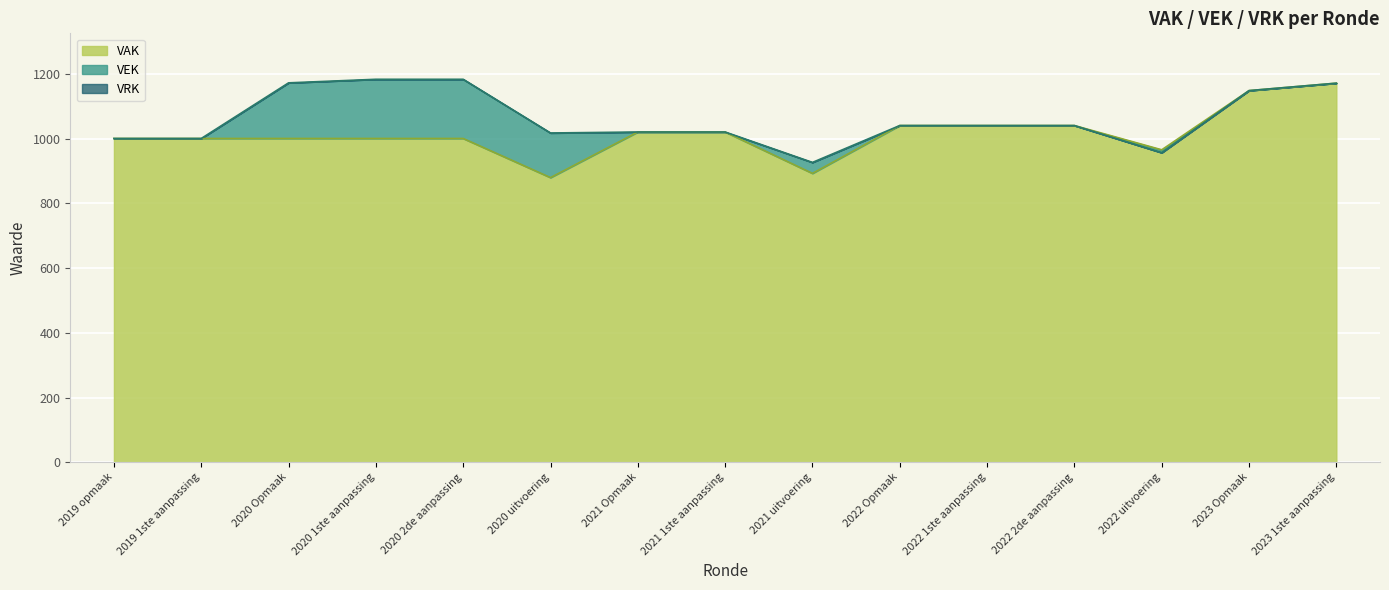

What is the maximum value for VAK?

1172